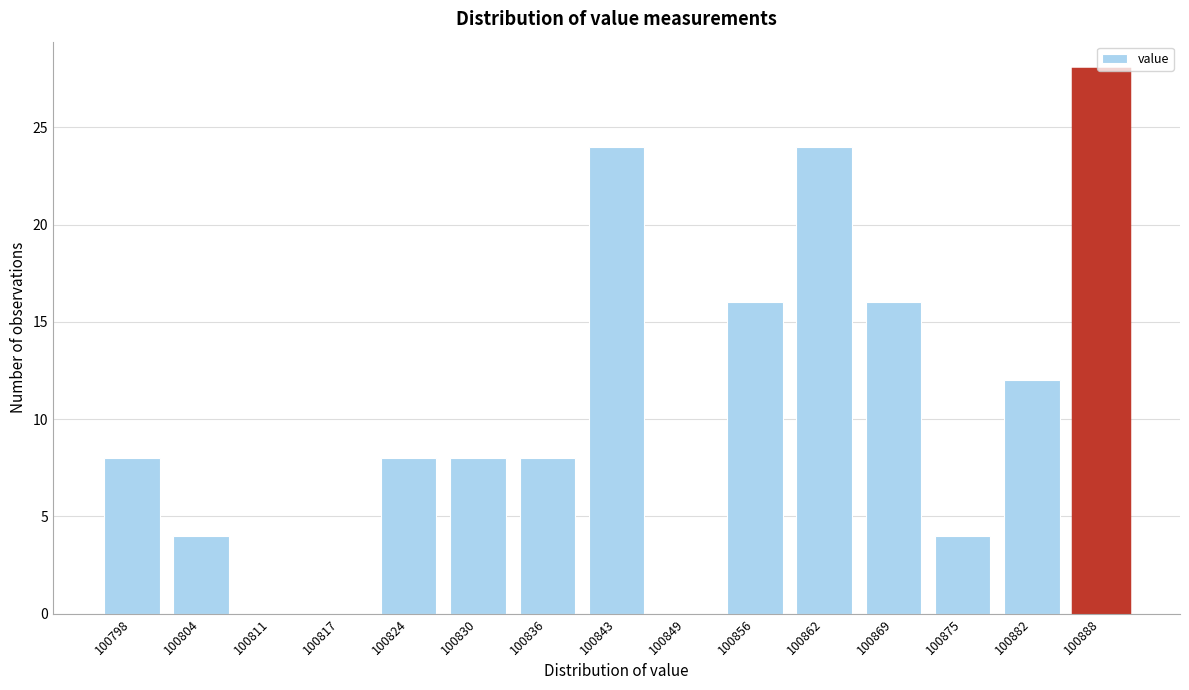

Which label corresponds to the largest value in the chart?

100888